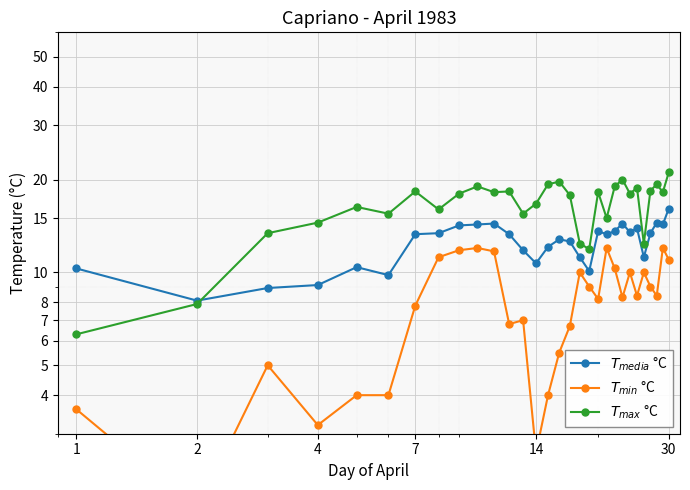

Count the number of data series in this chart.

3